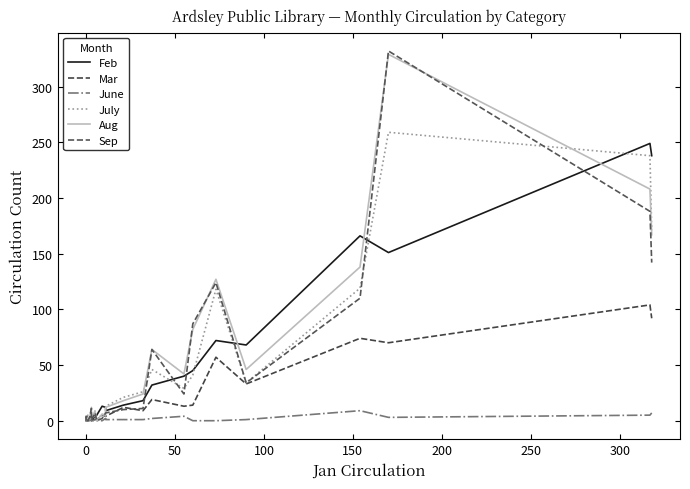

Is it true that Sep equals 0 at 150?

False